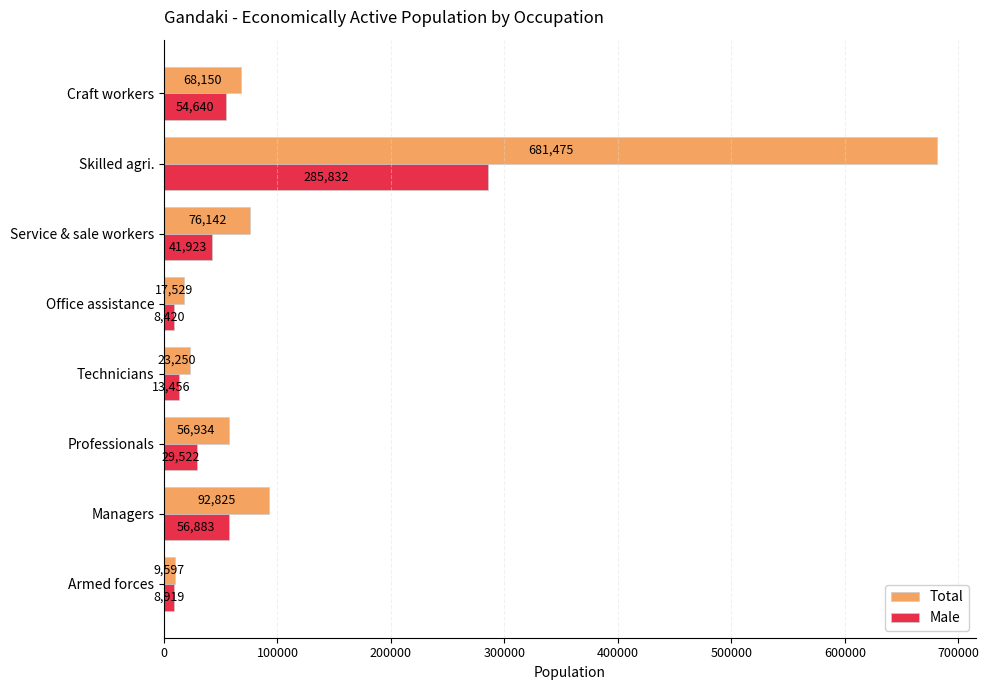

At which label does Male reach its minimum?

Office assistance